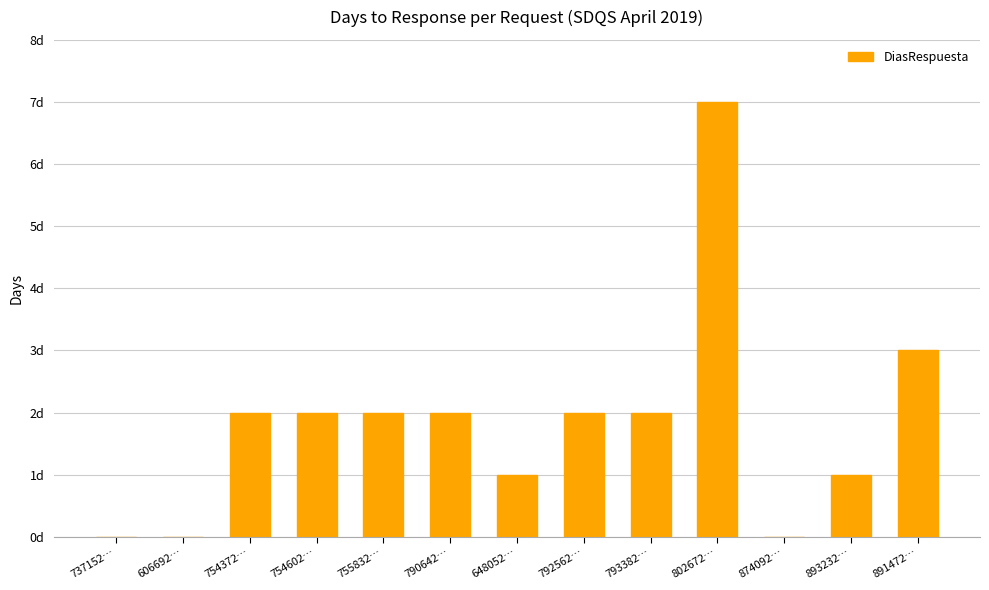

Rank the categories by value from highest to lowest.

802672…, 891472…, 754372…, 754602…, 755832…, 790642…, 792562…, 793382…, 648052…, 893232…, 737152…, 606692…, 874092…